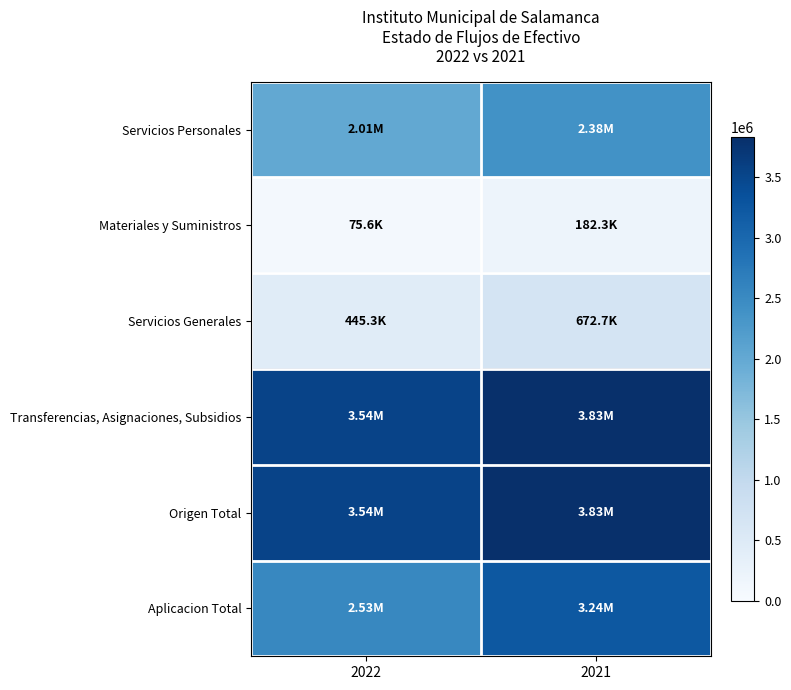

What is the difference between the highest and lowest values at 2021?

3646408.1